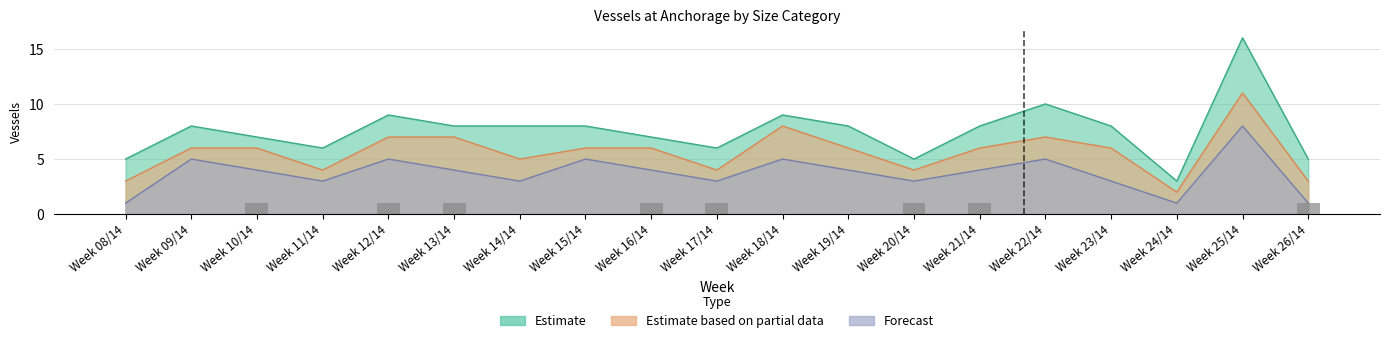

Are the bars horizontal?

No